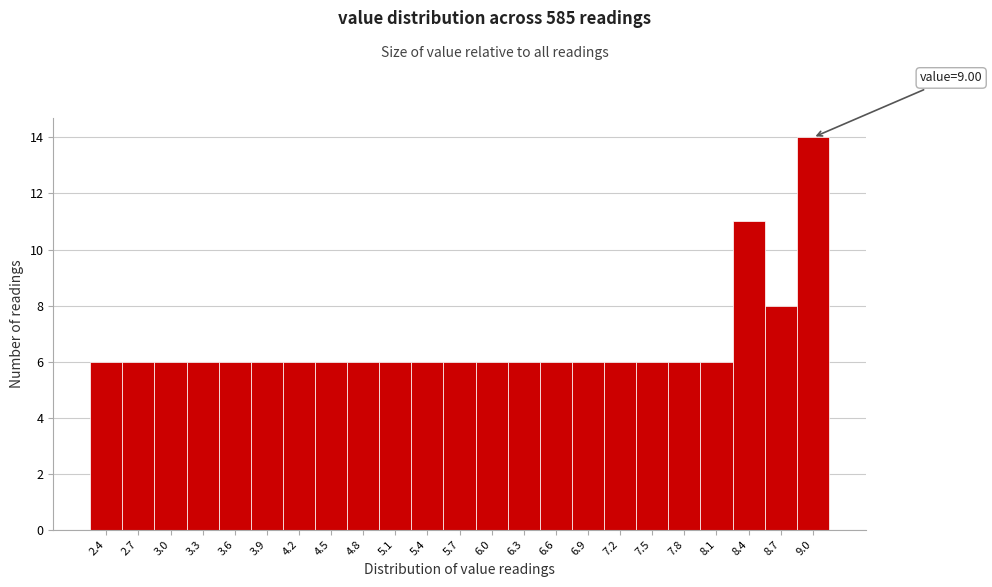

Reading right to left, what are all the values shown in this chart?

9.0=14	8.7=8	8.4=11	8.1=6	7.8=6	7.5=6	7.2=6	6.9=6	6.6=6	6.3=6	6.0=6	5.7=6	5.4=6	5.1=6	4.8=6	4.5=6	4.2=6	3.9=6	3.6=6	3.3=6	3.0=6	2.7=6	2.4=6